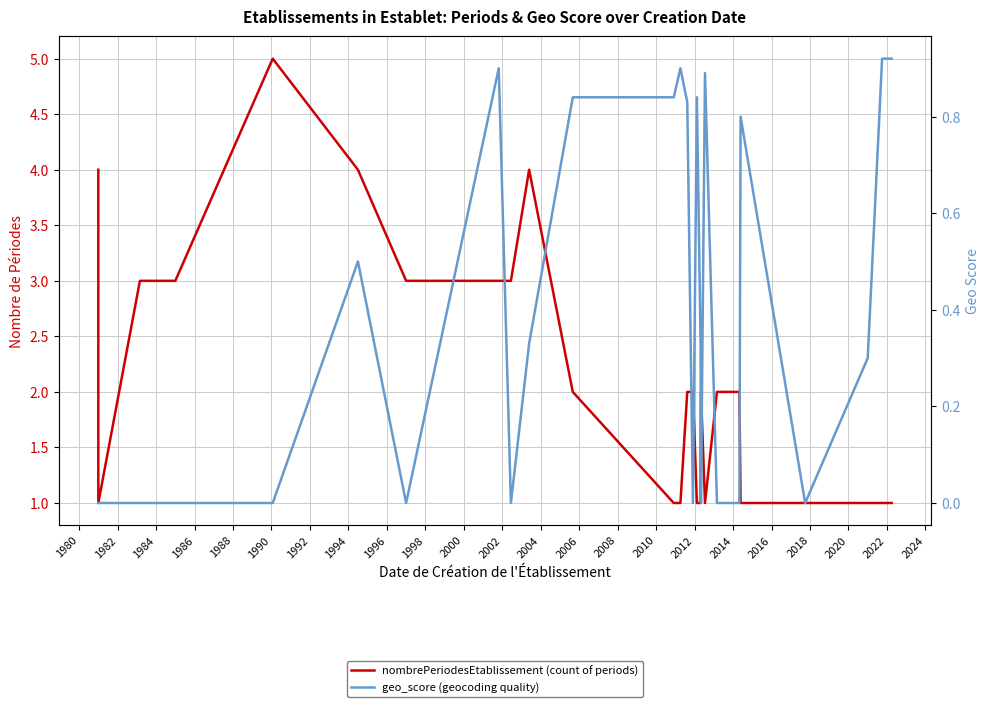

The nombrePeriodesEtablissement (count of periods) series shows 3.0 at 1996. True or false?

True